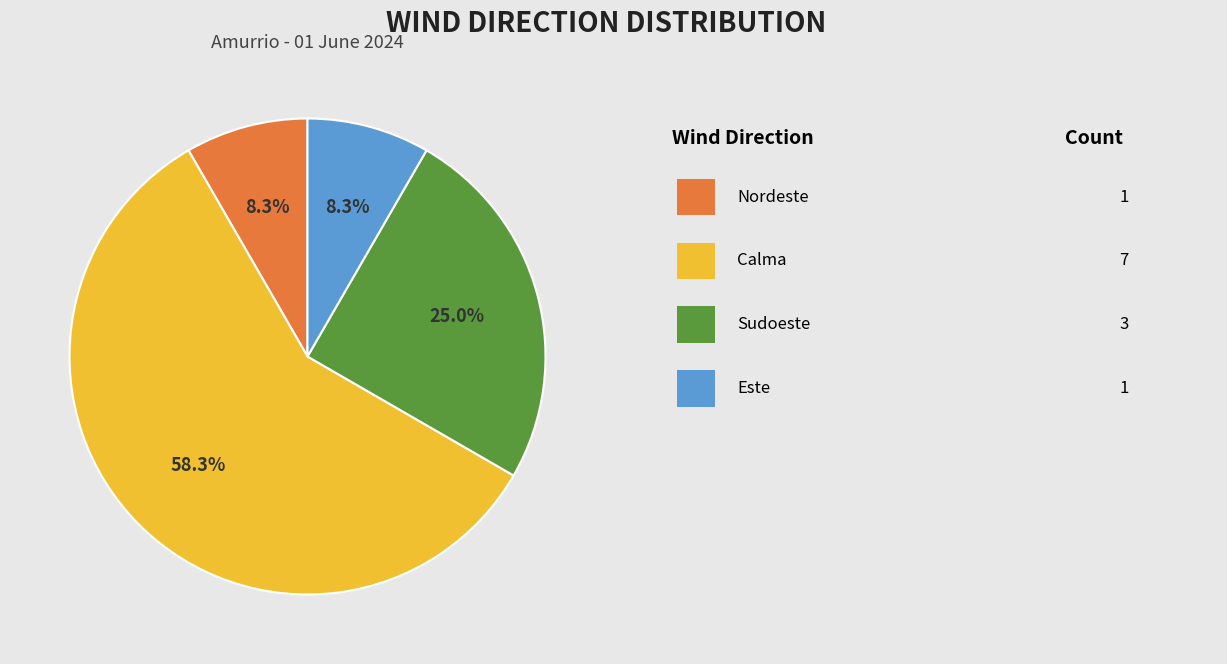

Is there a majority slice in this chart?

Yes